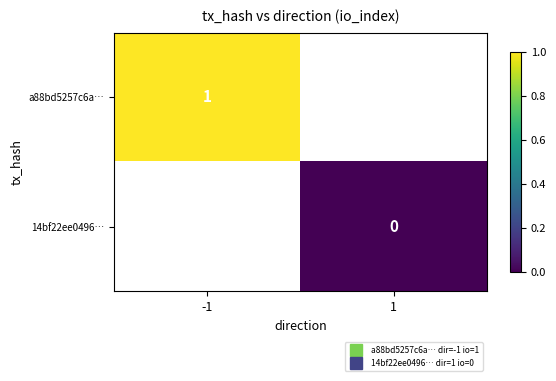

What is the highest value of the a88bd5257c6a… series?

1.0